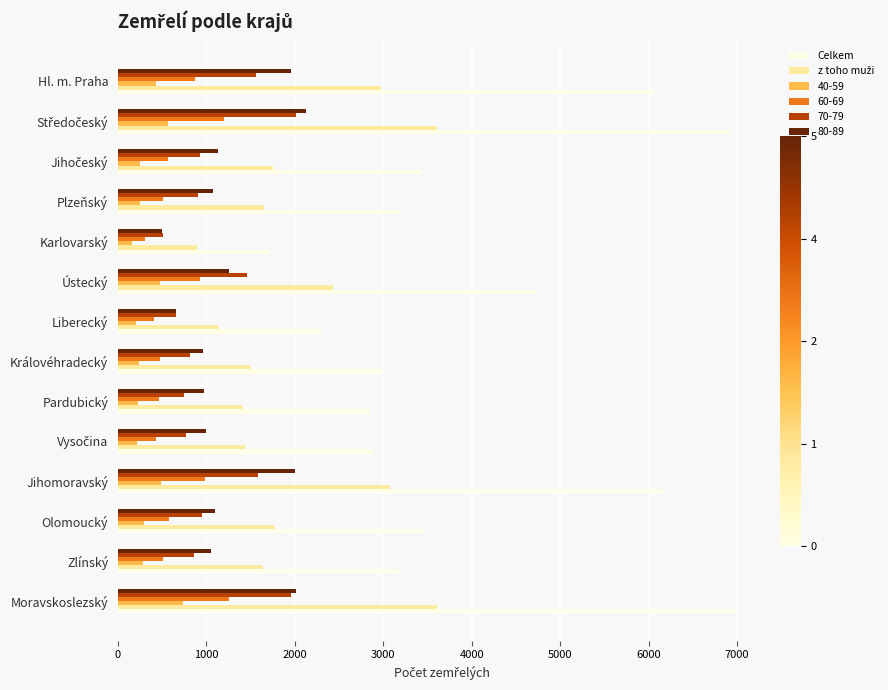

Which series has the largest range (max minus min)?

Celkem